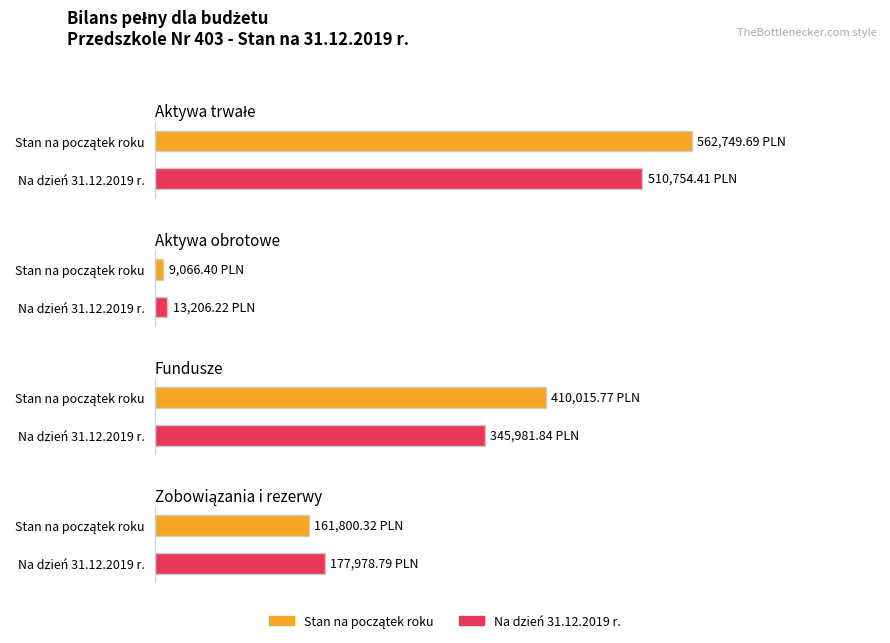

Which series changed the most between Aktywa trwałe and Fundusze?

Na dzień 31.12.2019 r.